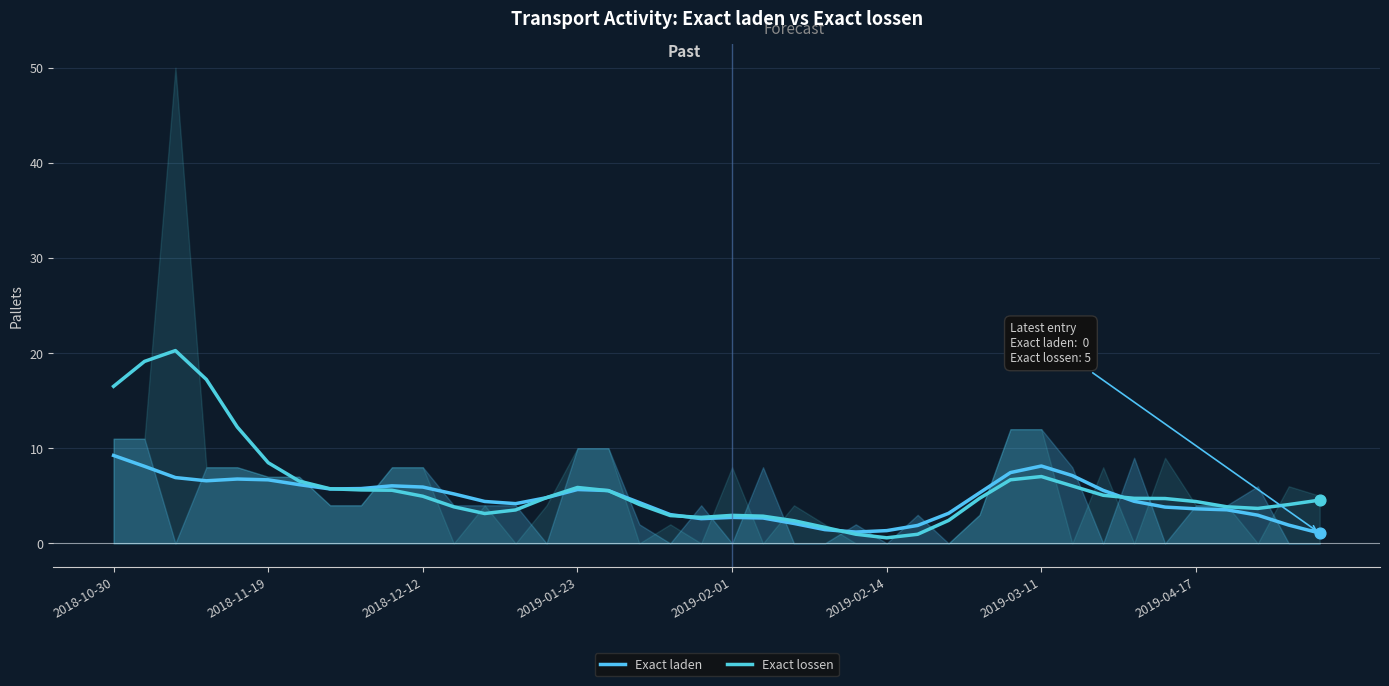

At how many categories does at least one series exceed 2?

36